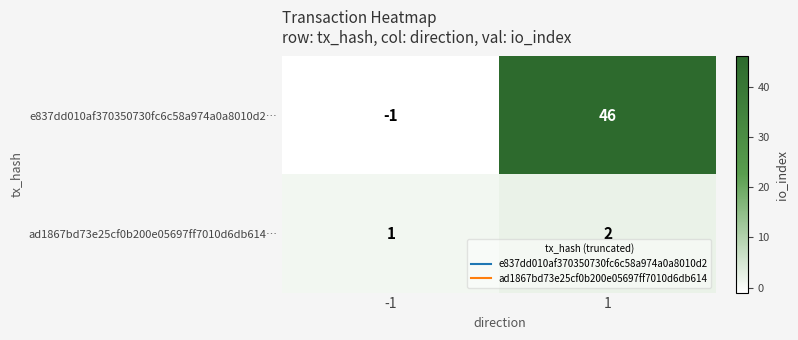

What is the sum of the e837dd010af370350730fc6c58a974a0a8010d2… values at -1 and 1?

45